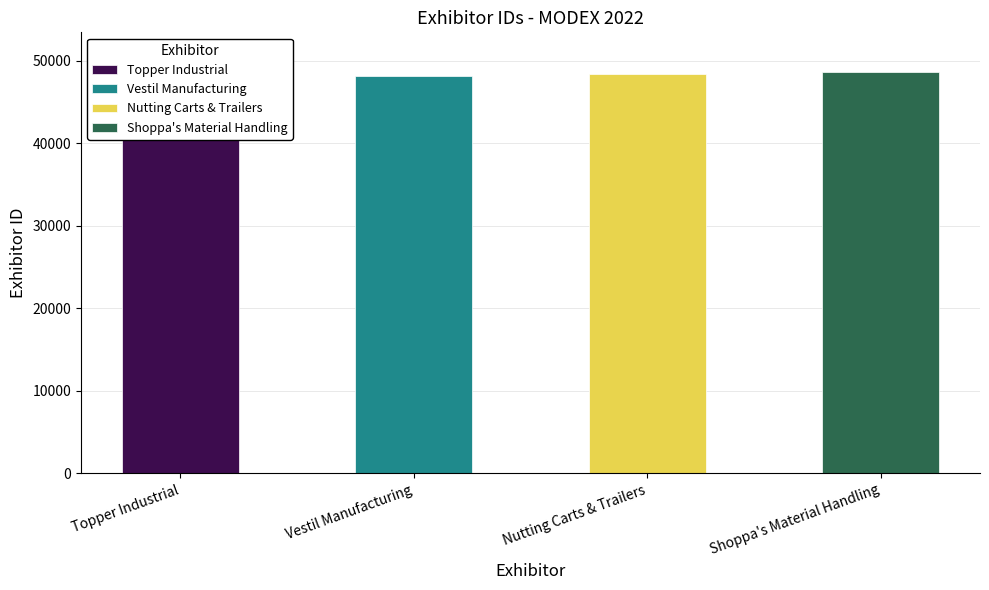

The value at Topper Industrial is 70066. True or false?

False